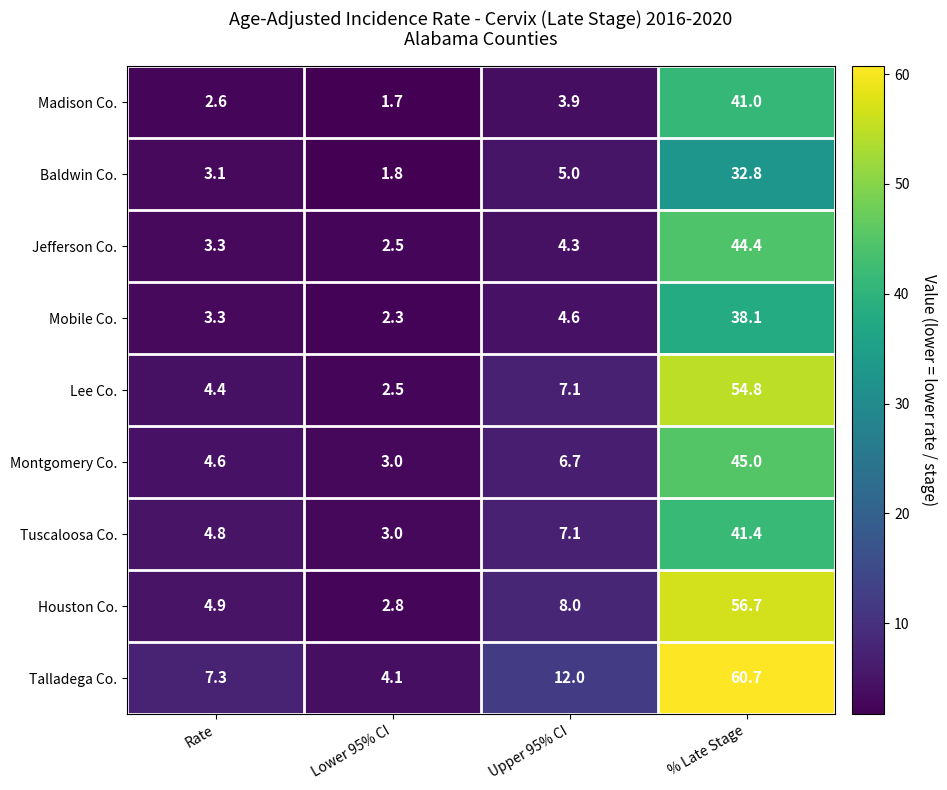

What is the greatest value displayed?

60.7